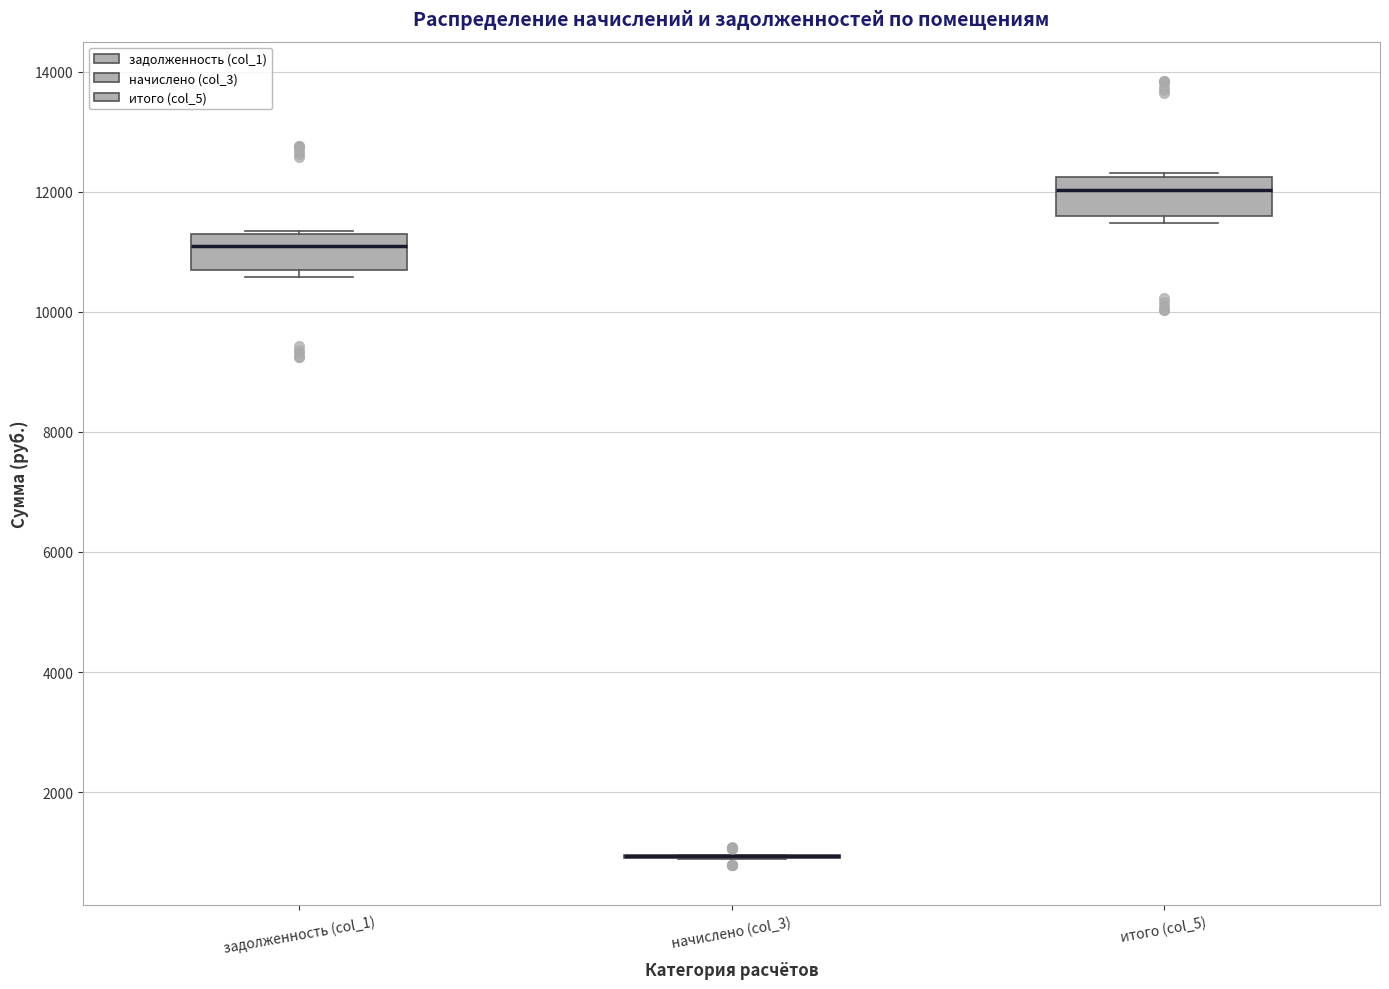

Where does the median line of the box for итого (col_5) sit on the y-axis? The values are not printed on the chart, so give them approximately, as read against the axis.

12000